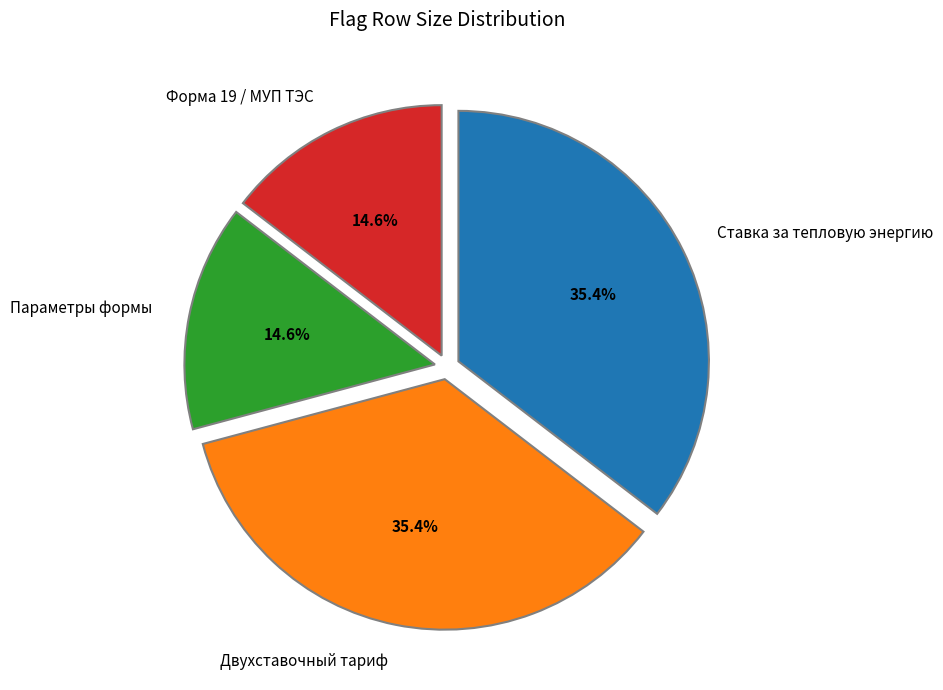

What is the ratio of the value at Форма 19 / МУП ТЭС to the value at Двухставочный тариф?

0.4